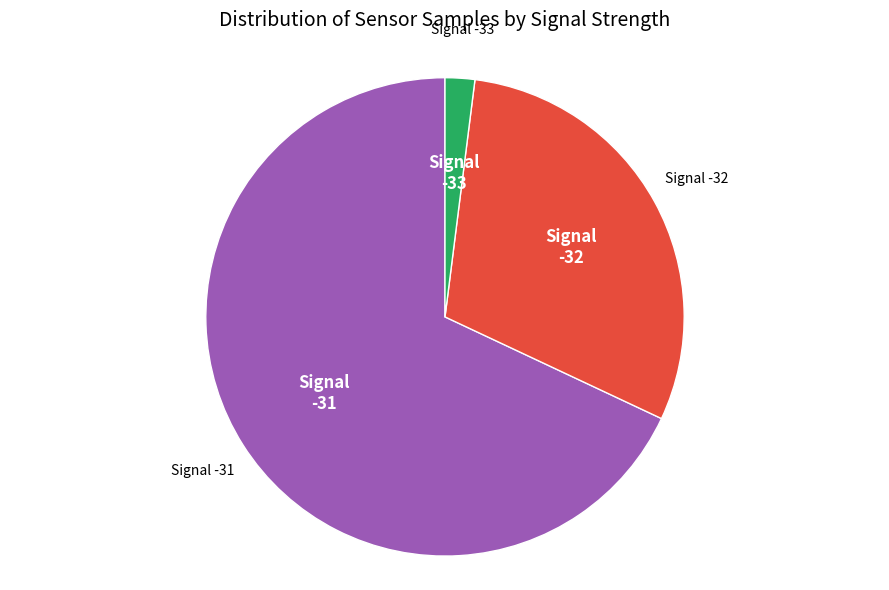

Is there a majority slice in this chart?

Yes